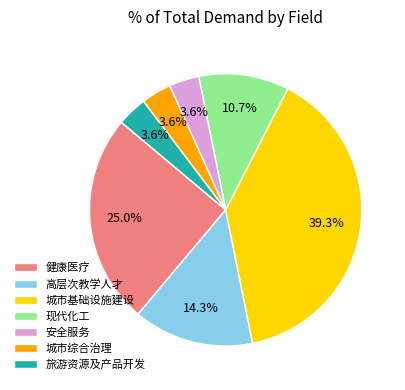

Is there any slice that represents more than half of the pie?

No